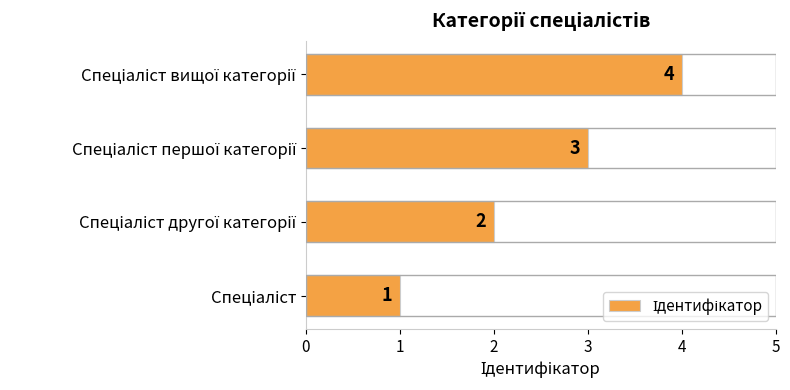

How many values are between 2 and 4?

3